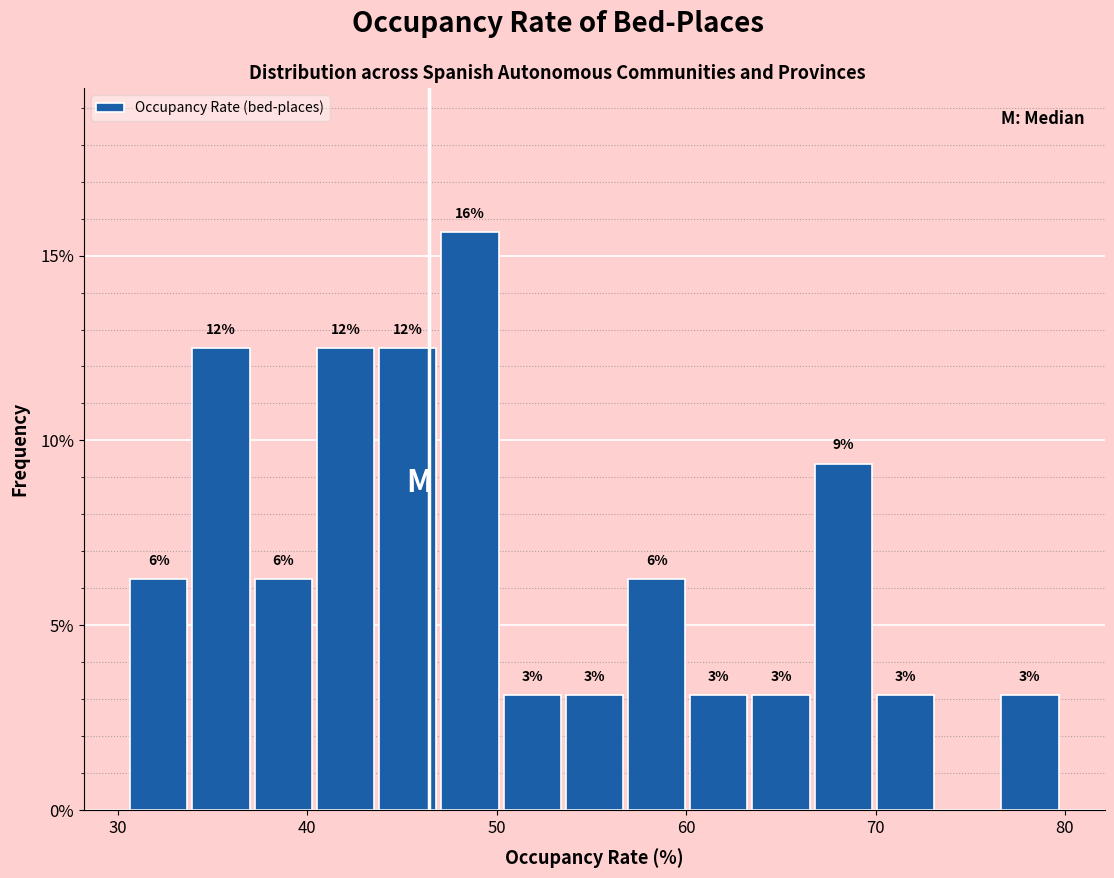

Read against the x-axis, roughly where is the centre of the tallest bar?

49